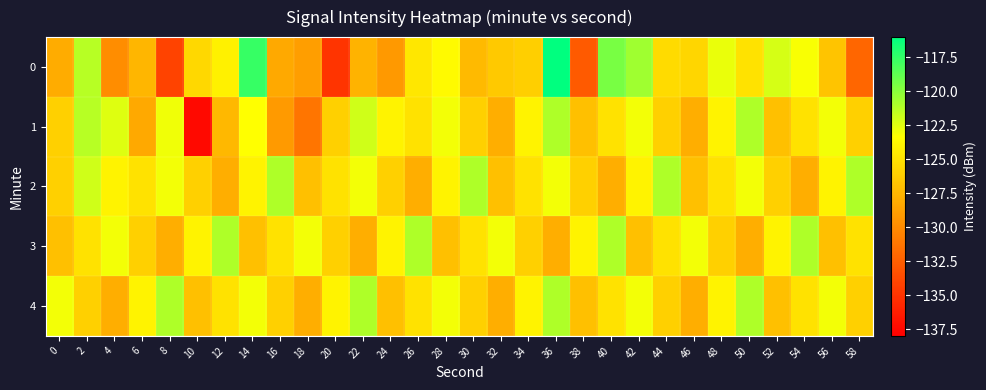

List the series in order of their peak value, highest first.

0, 1, 2, 3, 4